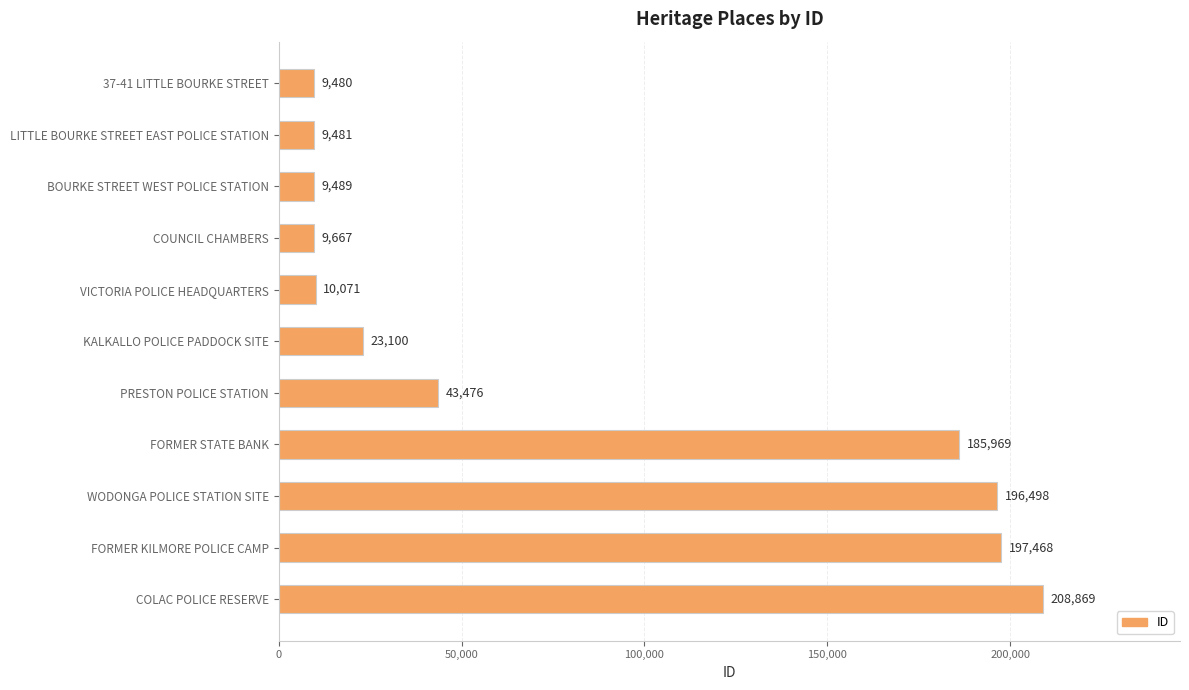

The chart shows a value of 208869 at COLAC POLICE RESERVE. True or false?

True